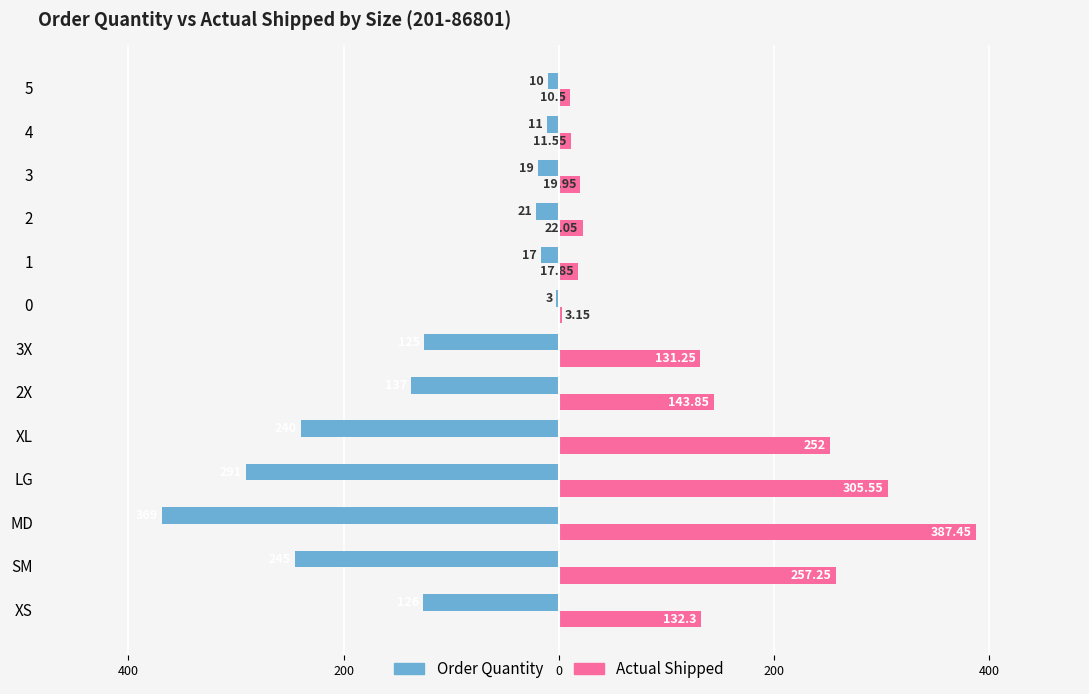

List the series in order of their peak value, highest first.

Actual Shipped, Order Quantity